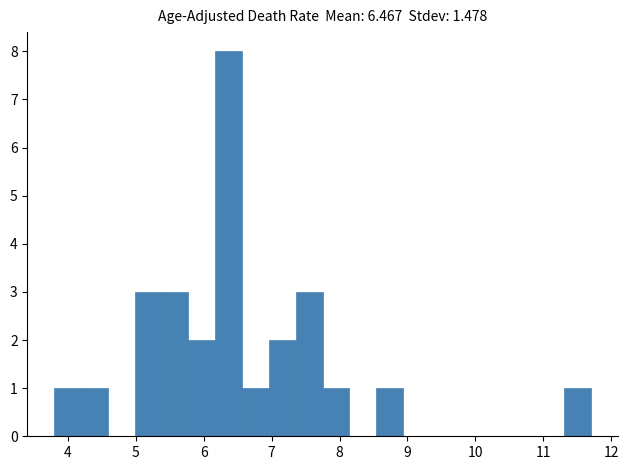

Around what value on the x-axis is the tallest bar? Give the approximate position of its centre, as read against the axis.

6.4